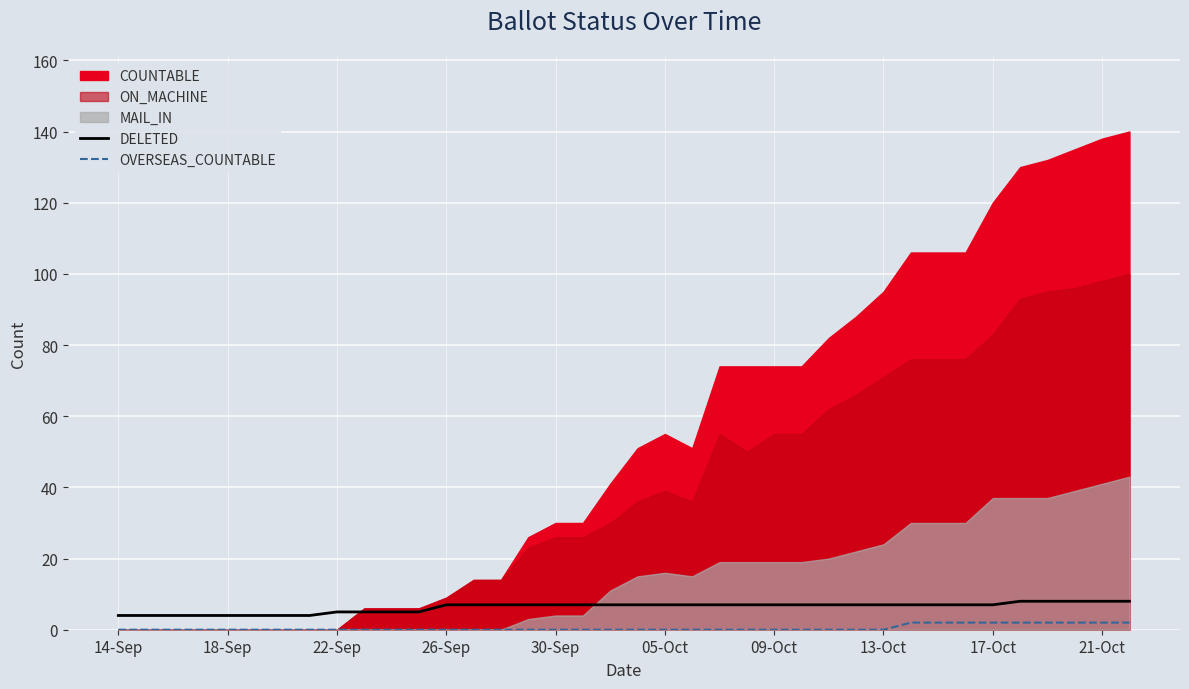

What is the highest value of the DELETED series?

8